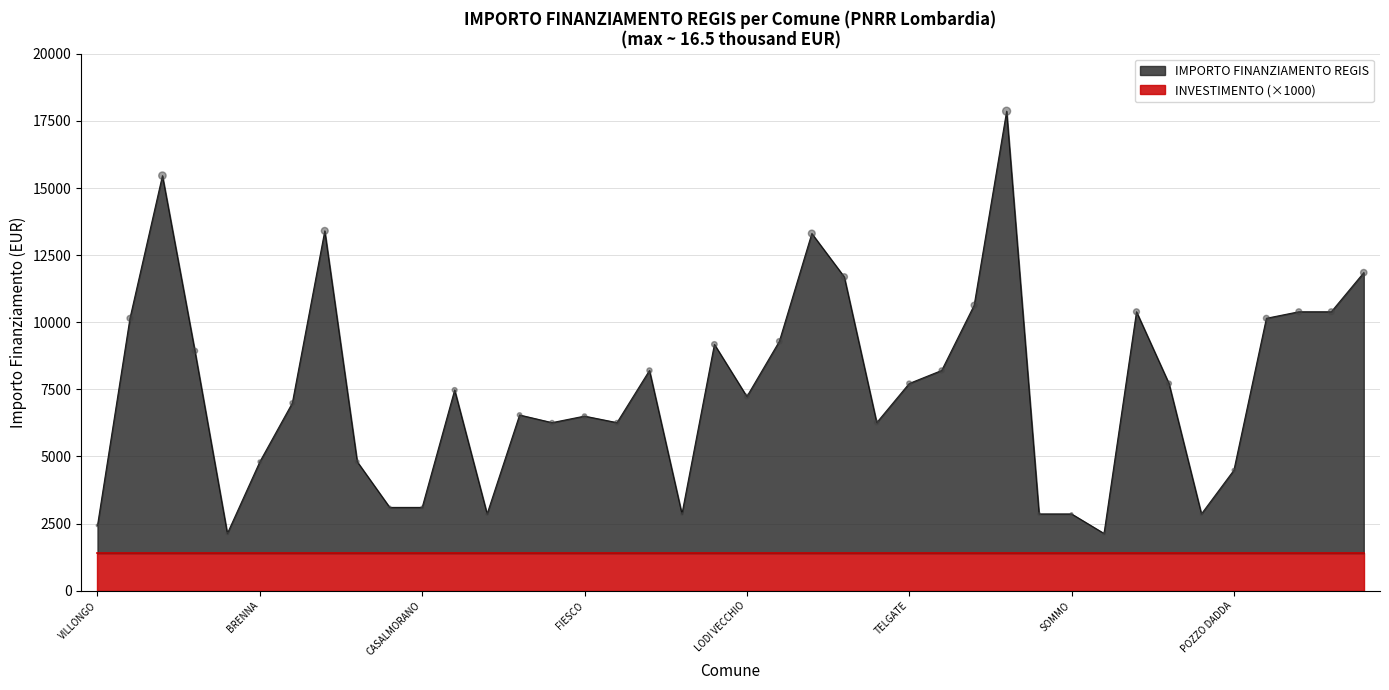

What is the change in value from BREME to CLAINO CON OSTENO?

-1458